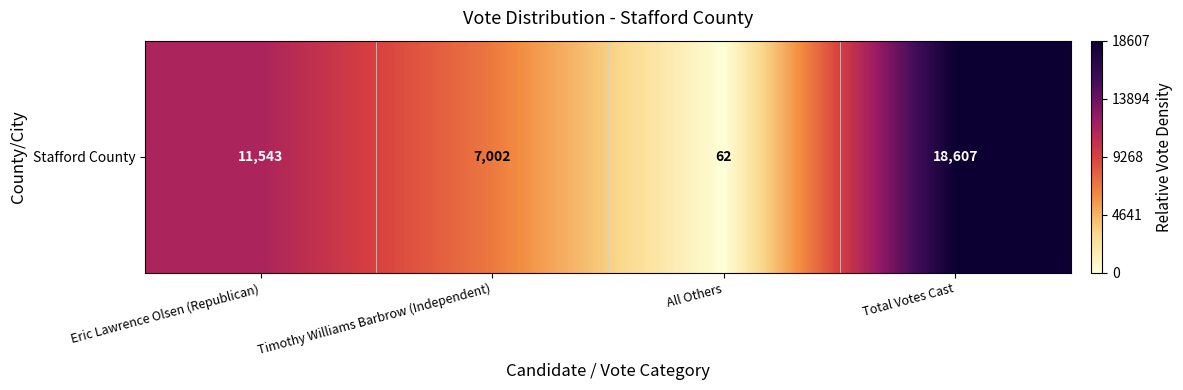

Reading right to left, what are all the values shown in this chart?

Total Votes Cast=1.0	All Others=0.0	Timothy Williams Barbrow (Independent)=0.4	Eric Lawrence Olsen (Republican)=0.6